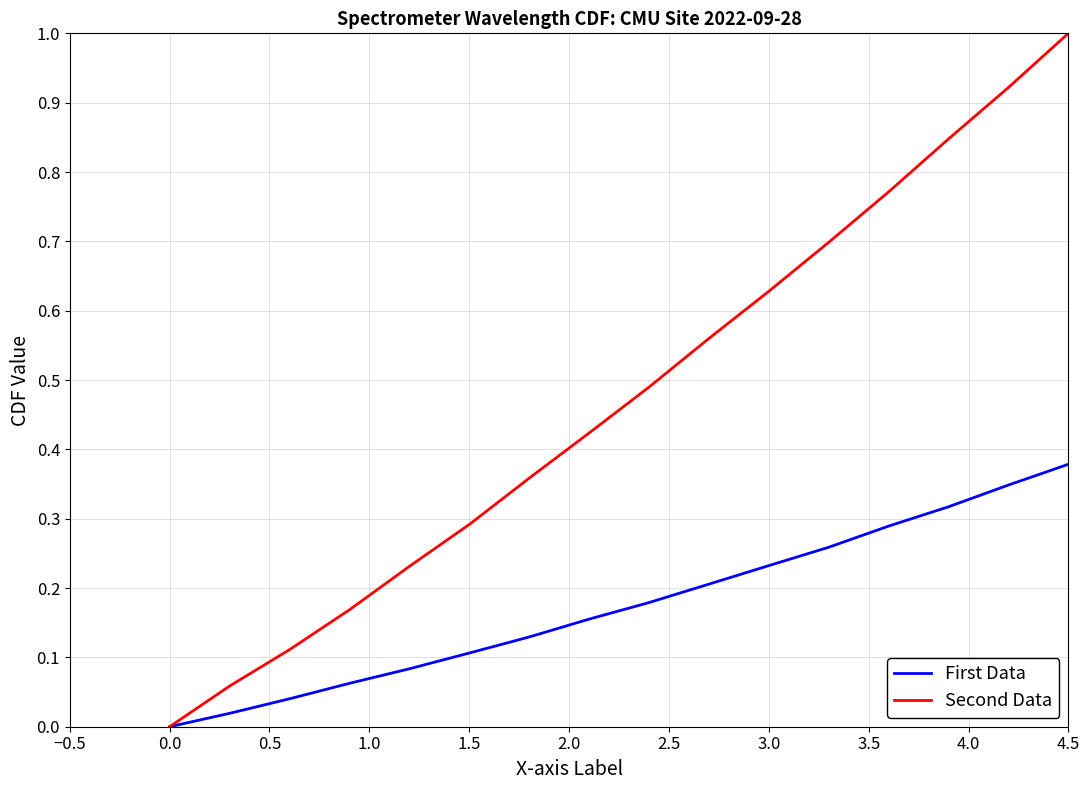

Rank the series by their average value, from lowest to highest.

First Data, Second Data